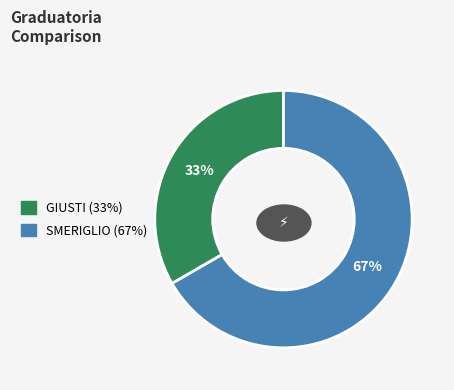

What is the majority slice?

SMERIGLIO